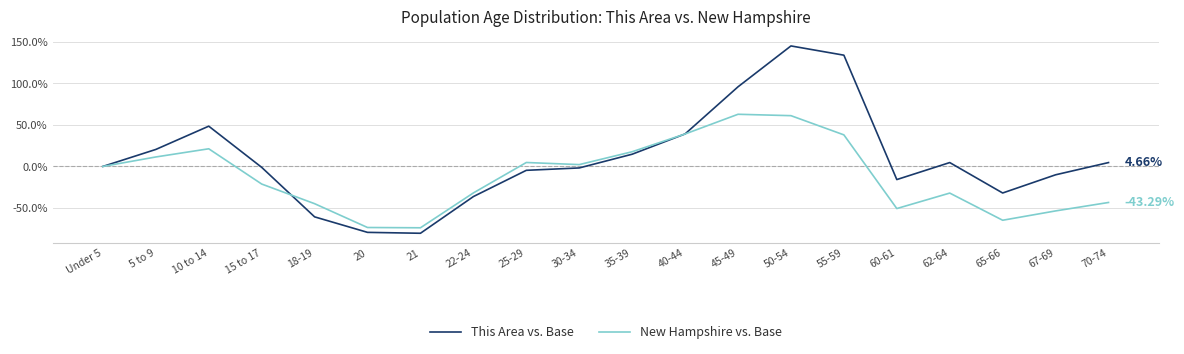

What is the spread (max minus min) of values at 60-61?

34.8